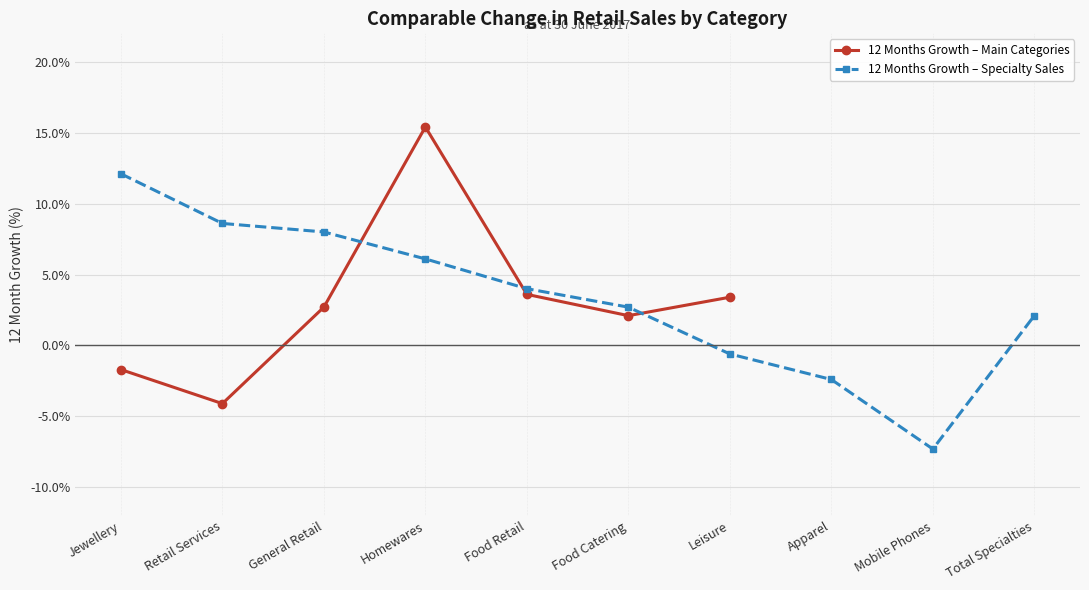

What is the value of the 4th point from the left?

0.2